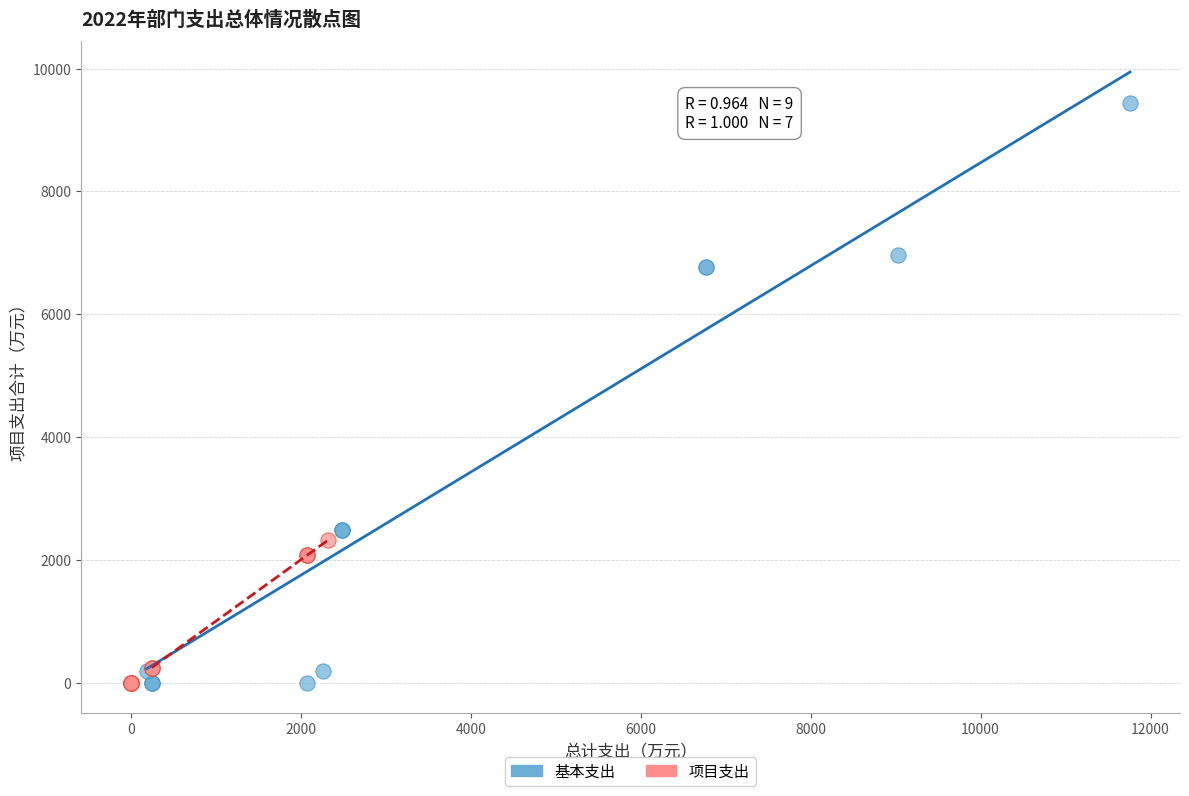

Which series reaches the maximum Y coordinate?

基本支出